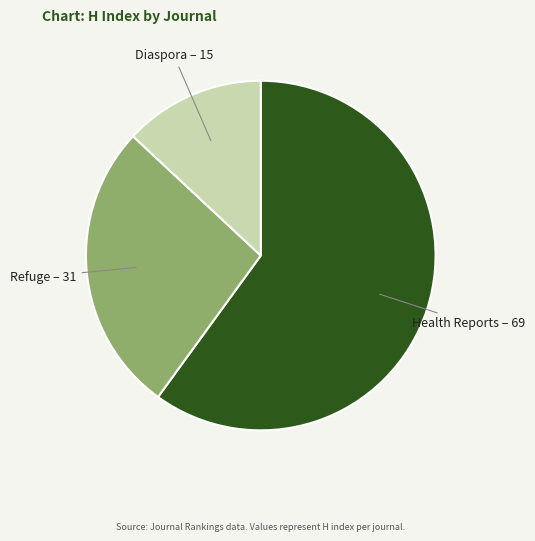

Between Diaspora and Health Reports, which is larger?

Health Reports